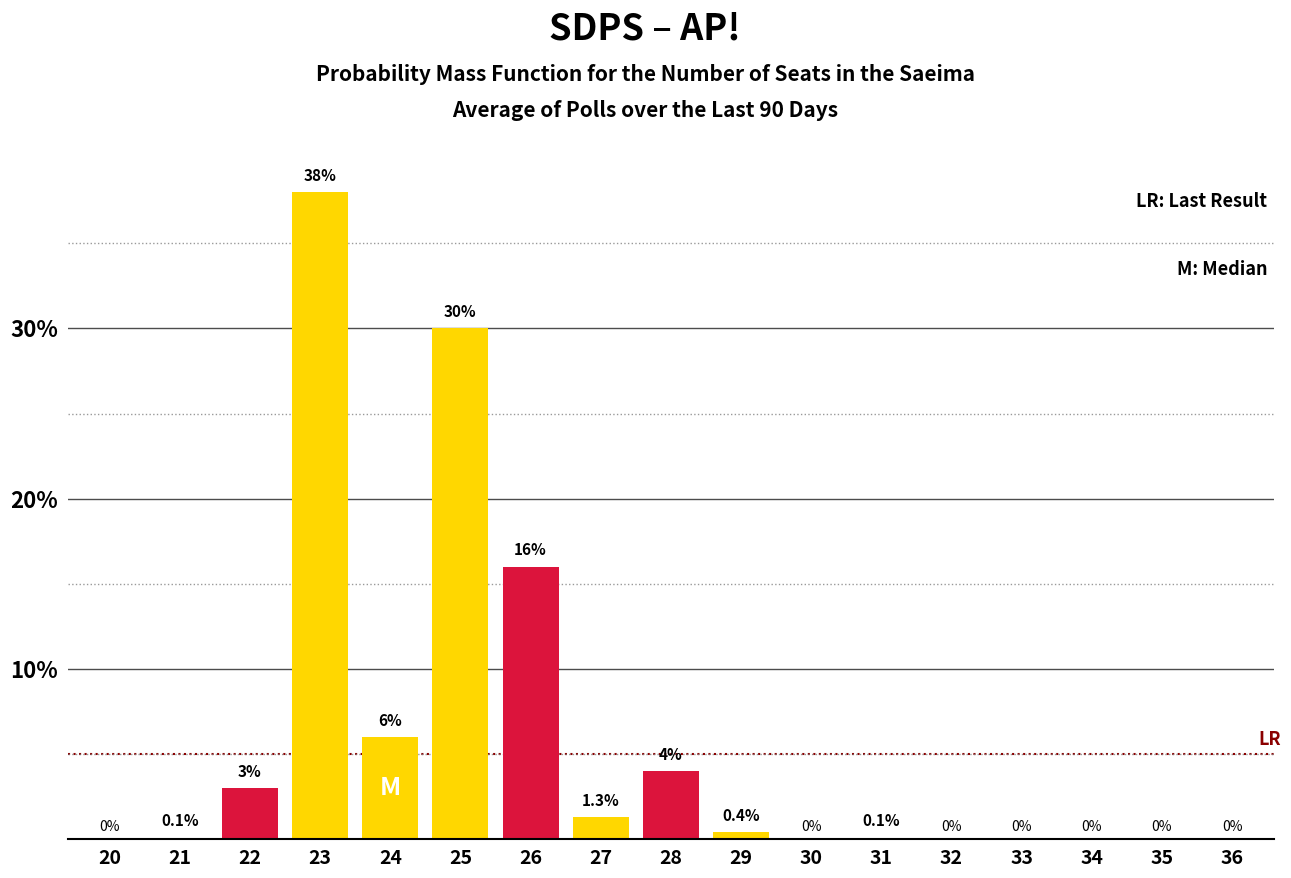

The yellow (SDPS-AP) series shows 24.1 at 28. True or false?

False